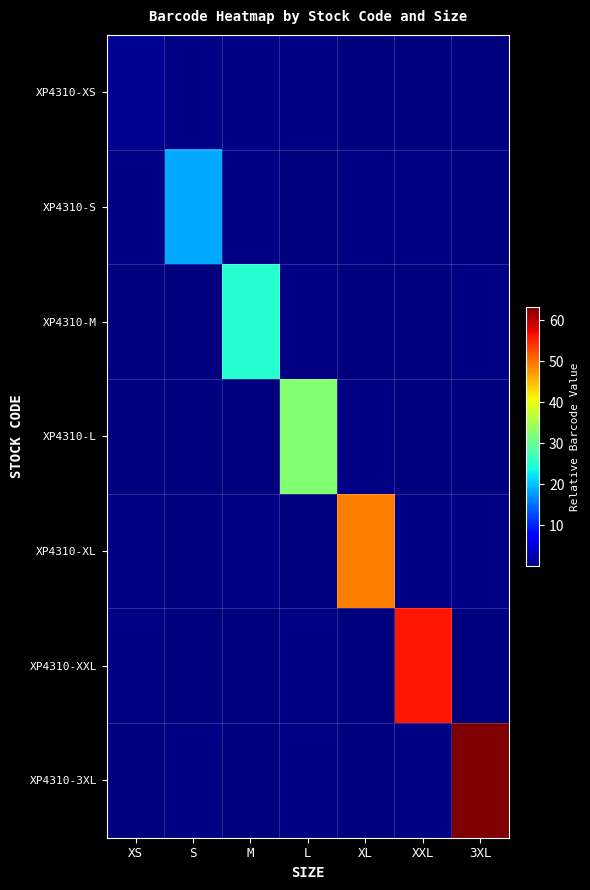

Reading left to right, transcribe all the data shown in this chart.

XP4310-XS: XS=1.2	S=0.5	M=0.4	L=0.3	XL=0.1	XXL=0.1	3XL=0.0
XP4310-S: XS=0.4	S=18.3	M=0.4	L=0.0	XL=0.5	XXL=0.4	3XL=0.1
XP4310-M: XS=0.1	S=0.1	M=25.2	L=0.3	XL=0.2	XXL=0.1	3XL=0.3
XP4310-L: XS=0.1	S=0.1	M=0.2	L=32.2	XL=0.4	XXL=0.1	3XL=0.3
XP4310-XL: XS=0.3	S=0.0	M=0.3	L=0.1	XL=49.0	XXL=0.5	3XL=0.5
XP4310-XXL: XS=0.4	S=0.2	M=0.0	L=0.3	XL=0.2	XXL=56.1	3XL=0.2
XP4310-3XL: XS=0.0	S=0.5	M=0.1	L=0.3	XL=0.2	XXL=0.3	3XL=63.3